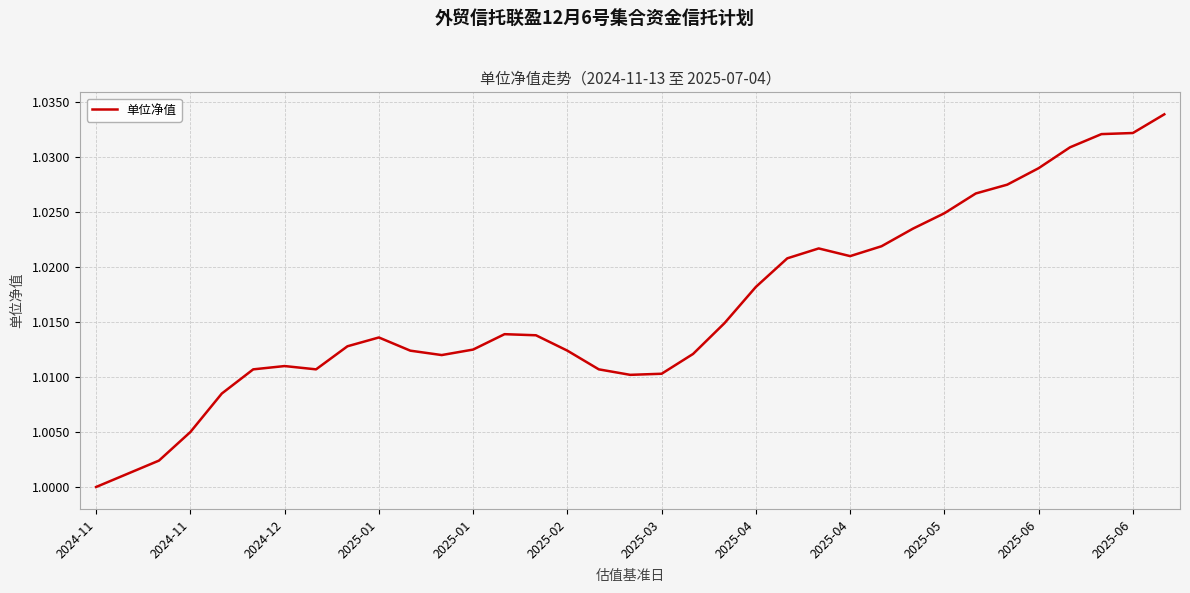

Is this an area chart (filled region under the line)?

No